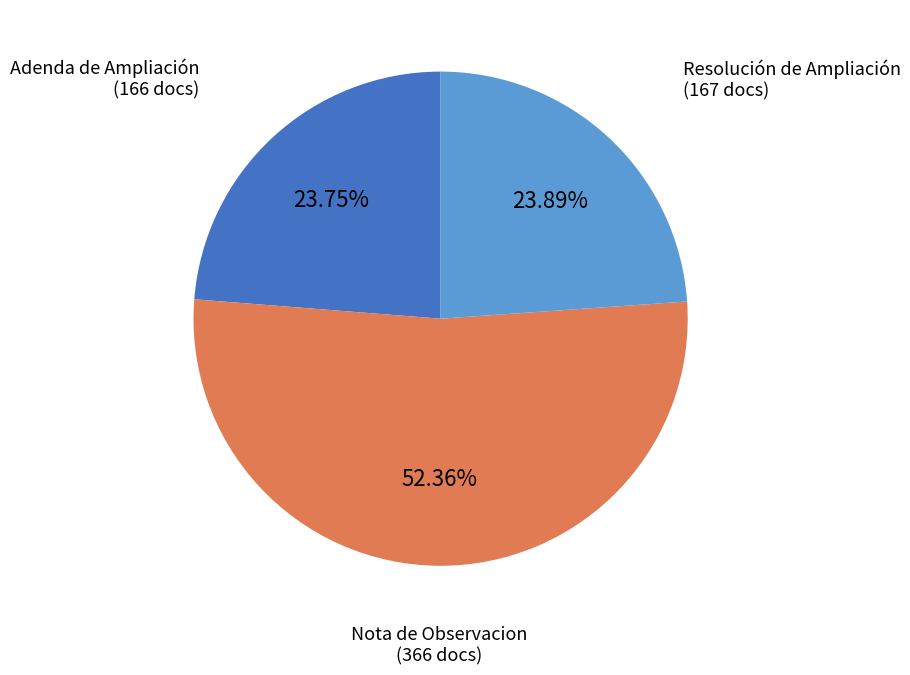

Does any single category account for the majority?

Yes